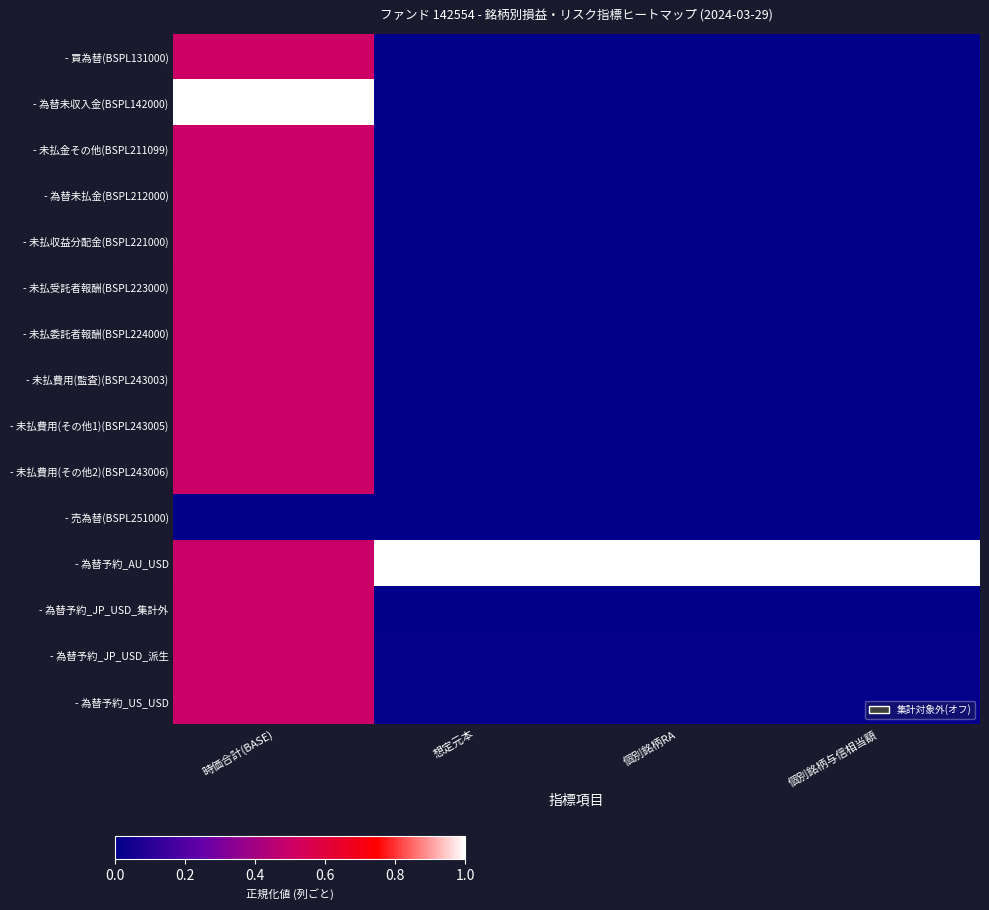

At which category is the sum across all series the highest?

時価合計(BASE)